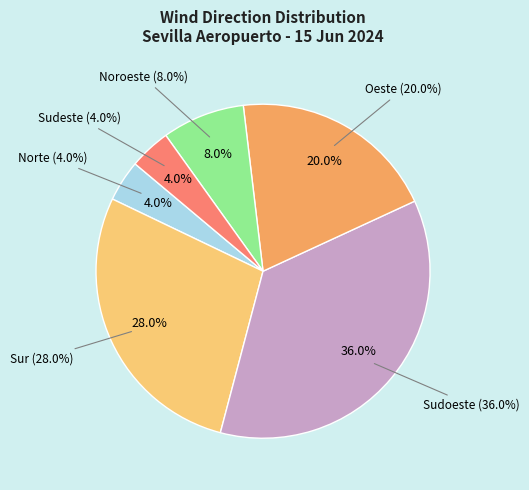

How many slices are in this pie chart?

6